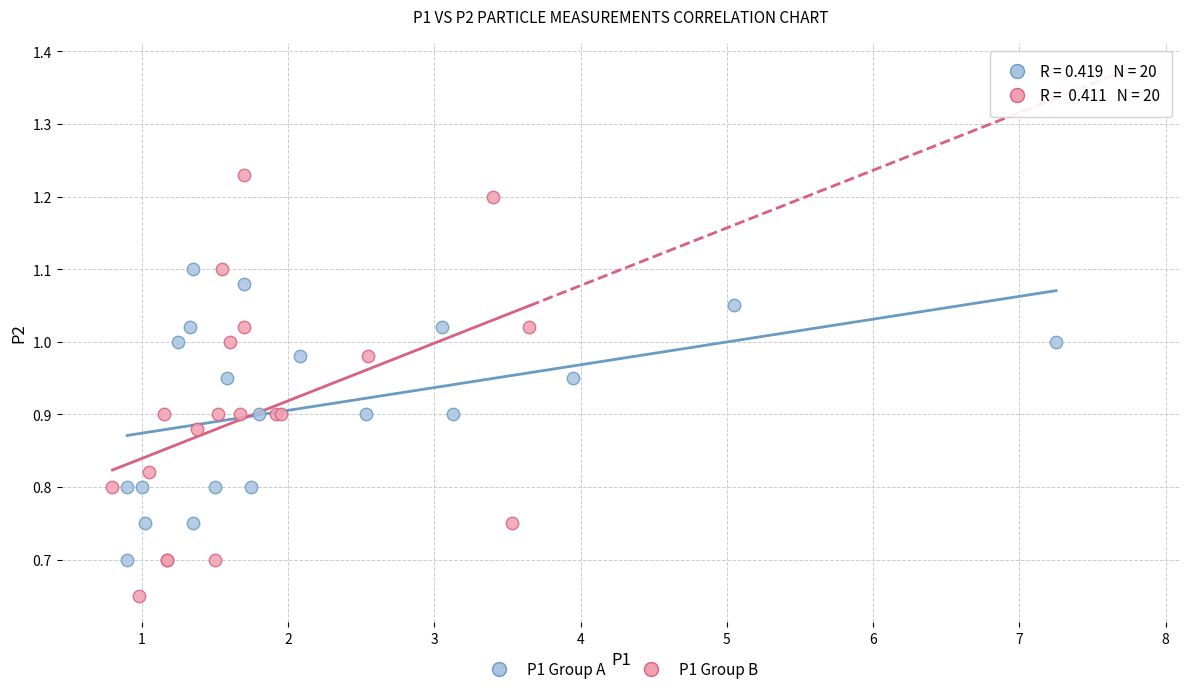

Which series has the widest spread of Y values?

P1 Group B